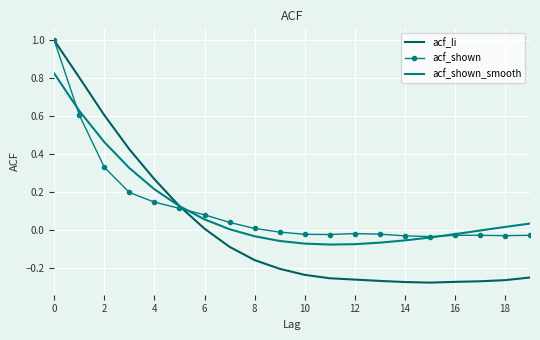

What is the maximum value shown in the chart?

1.0